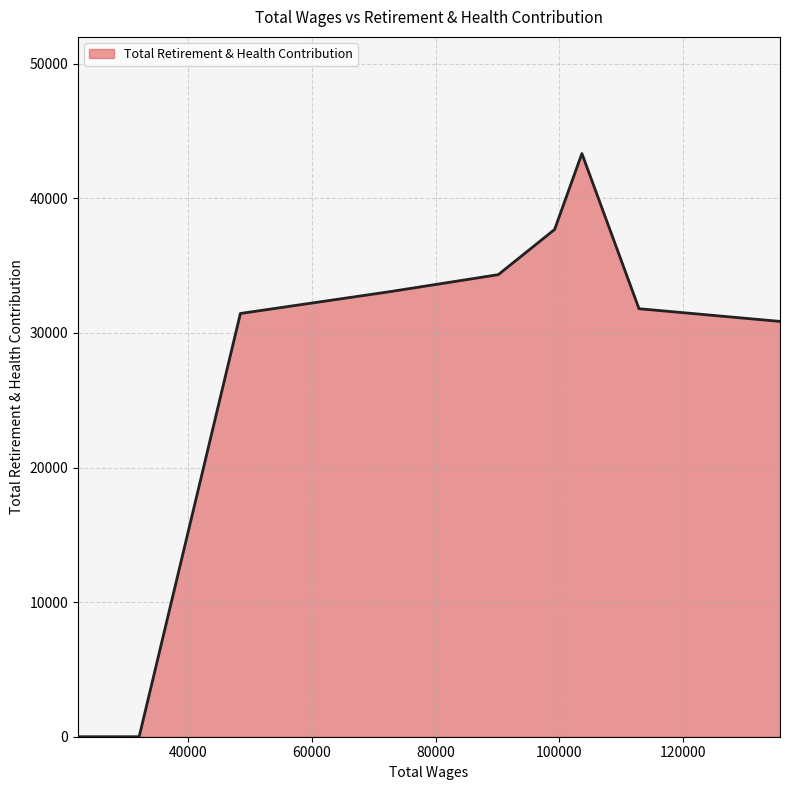

What is the difference between the second highest and minimum values?

37686